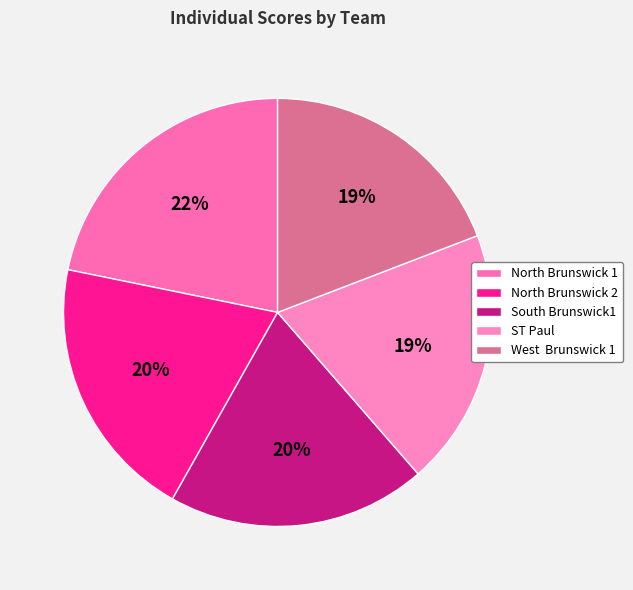

How many segments does this pie chart have?

5